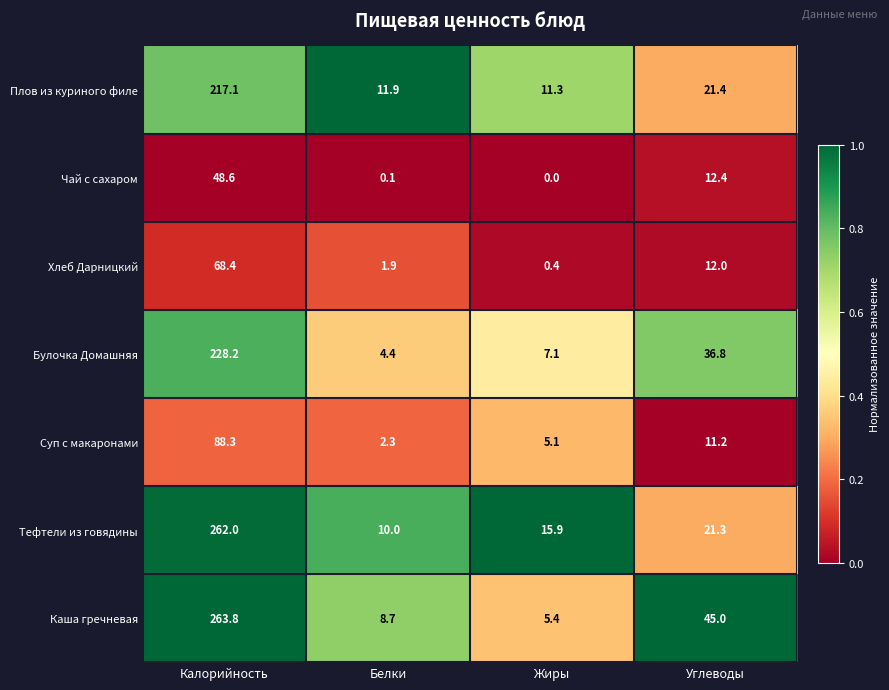

Between Калорийность and Углеводы, which series saw the biggest shift?

Тефтели из говядины